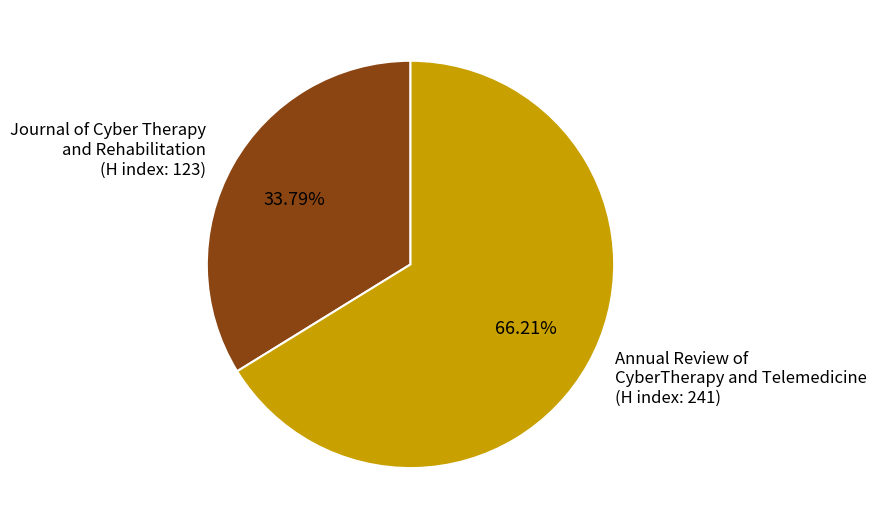

Does Annual Review of CyberTherapy and Telemedicine (H index: 241) represent more than half of the total?

Yes